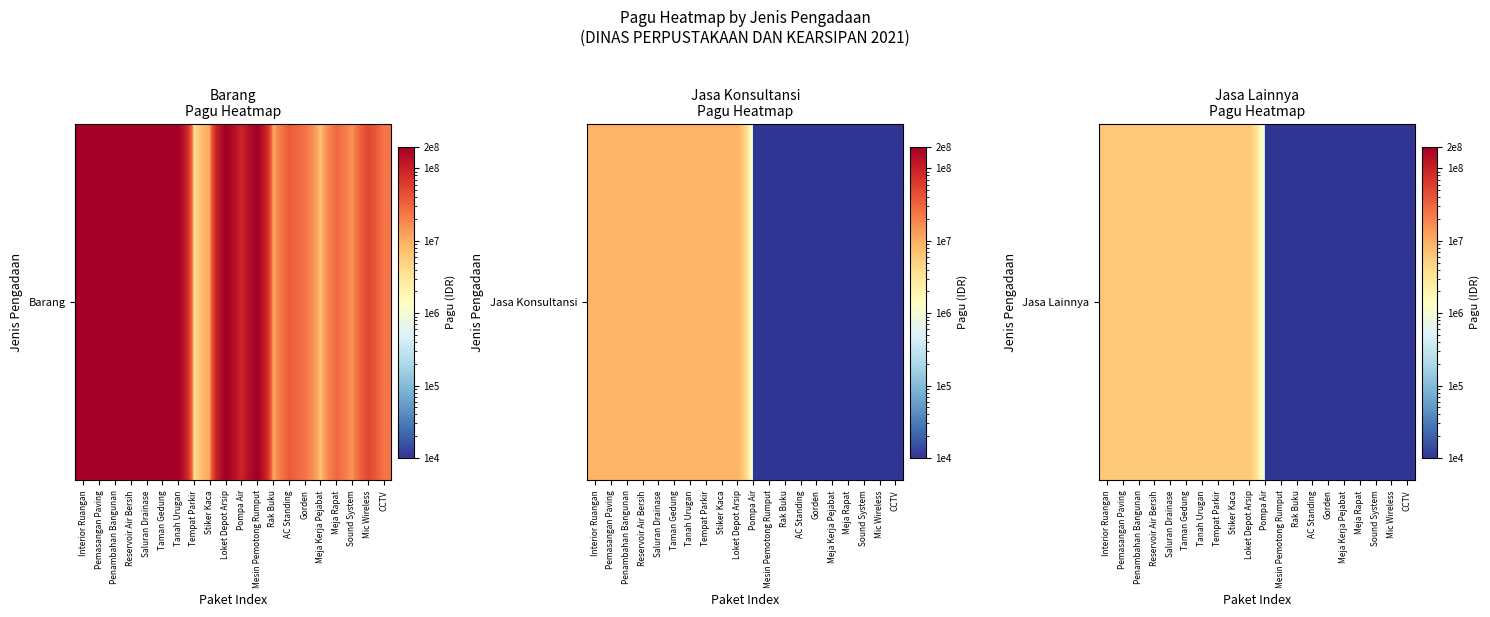

Between Gorden and Pompa Air, which is larger?

Gorden